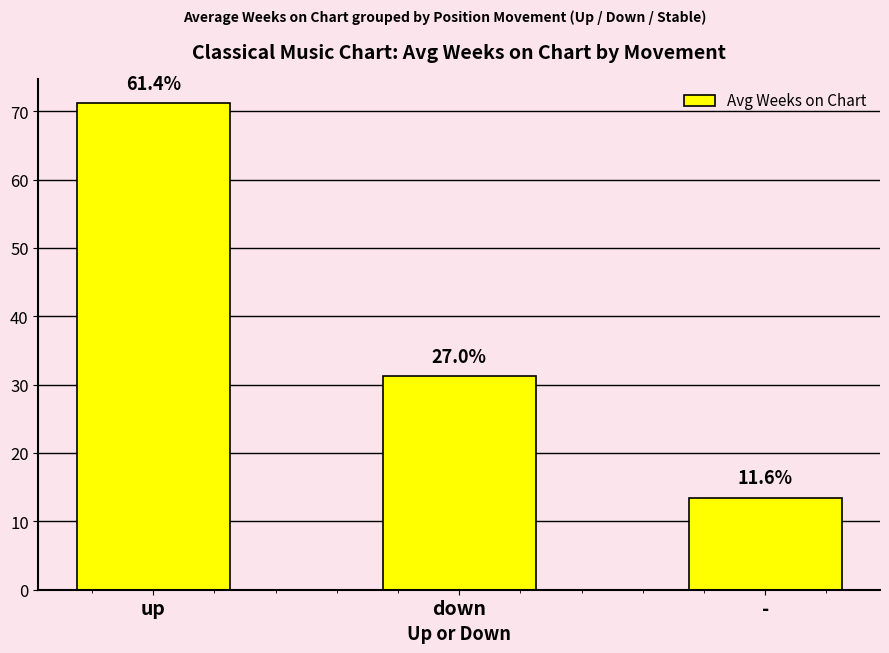

At which label is the value closest to 42?

down